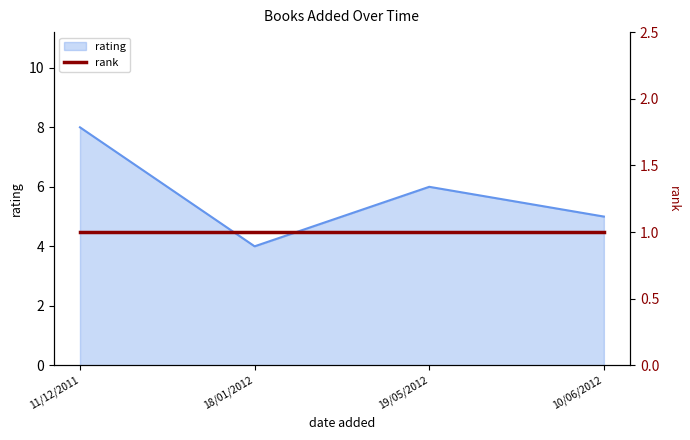

Between 19/05/2012 and 18/01/2012, which is larger?

19/05/2012